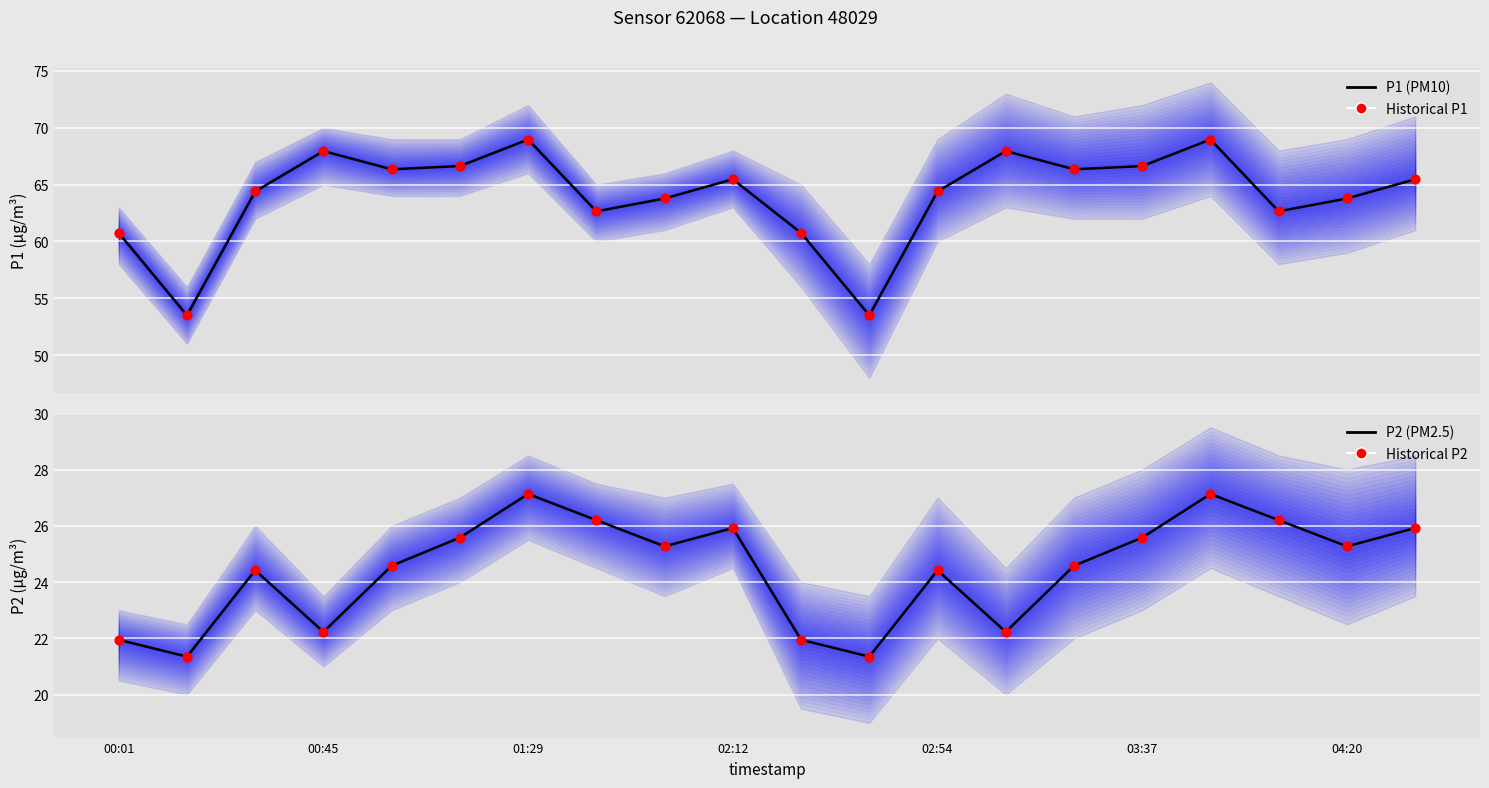

Which series has the largest total across all categories?

P1 (PM10)